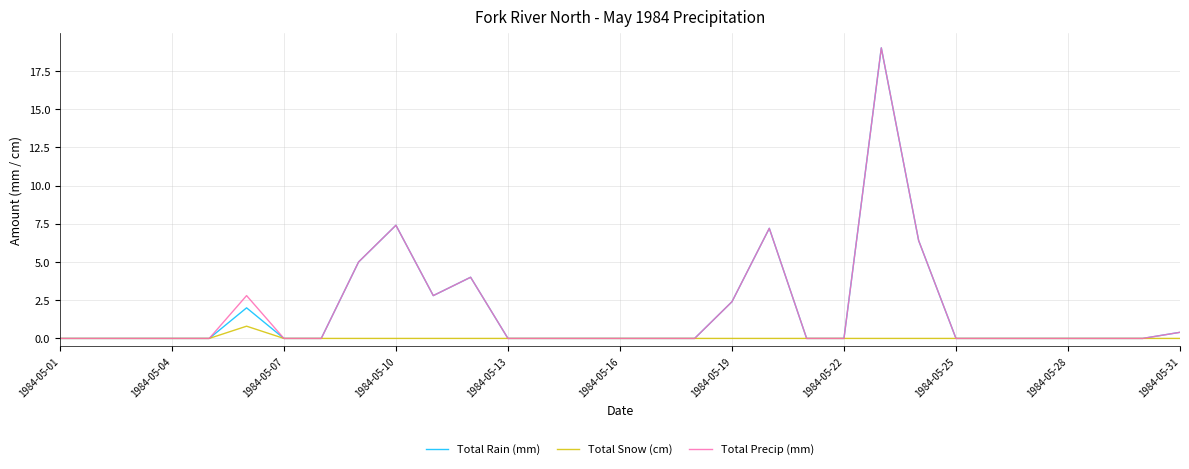

At which label is Total Rain (mm) closest to 9?

1984-05-10